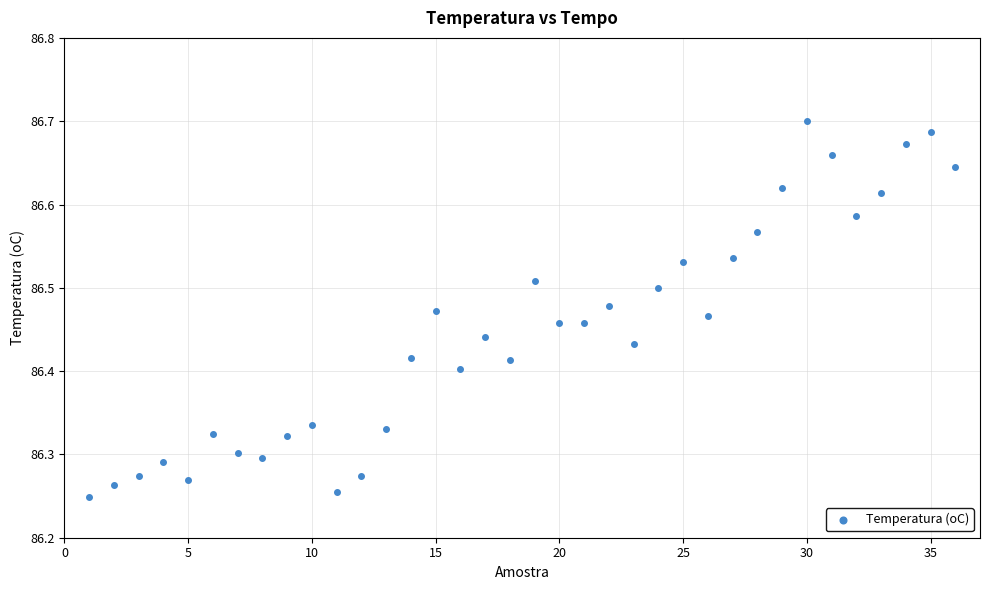

What is the range of Y values (max minus min)?

0.5